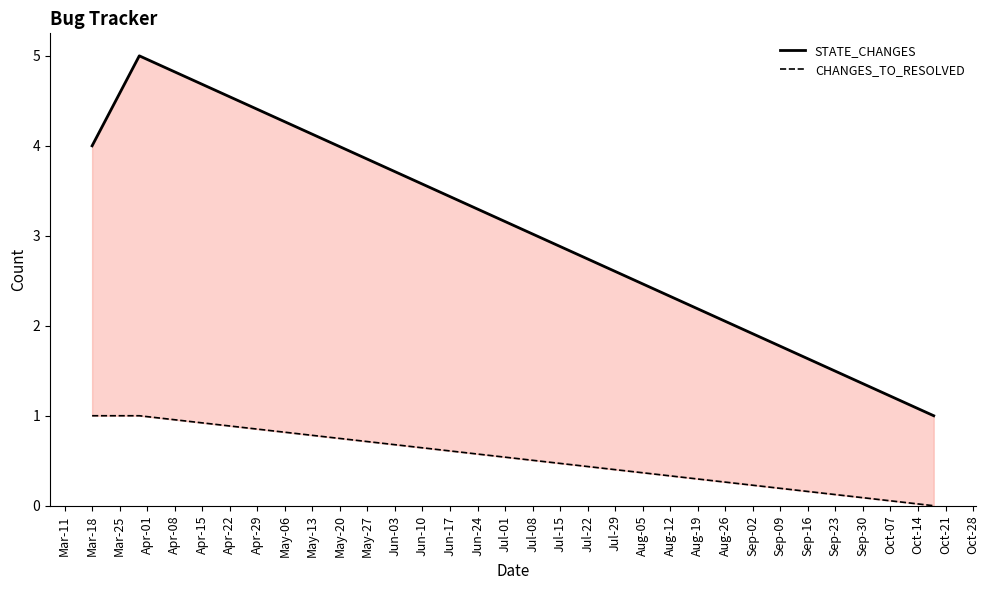

Is it true that STATE_CHANGES equals 2 at Mar-18?

False